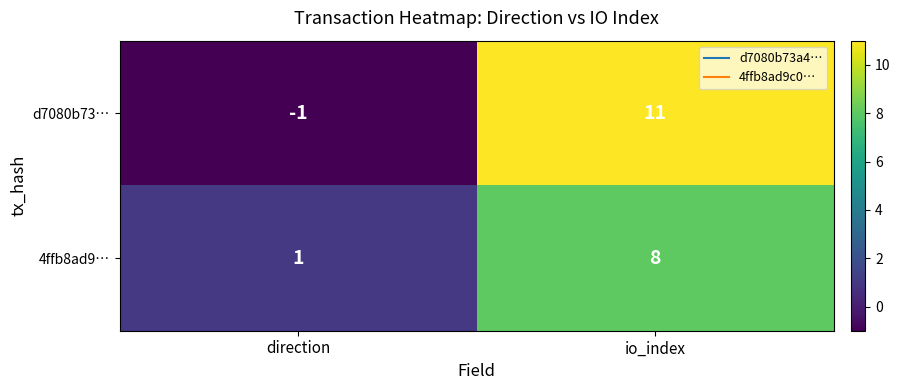

Which category has the lowest value across all series?

direction